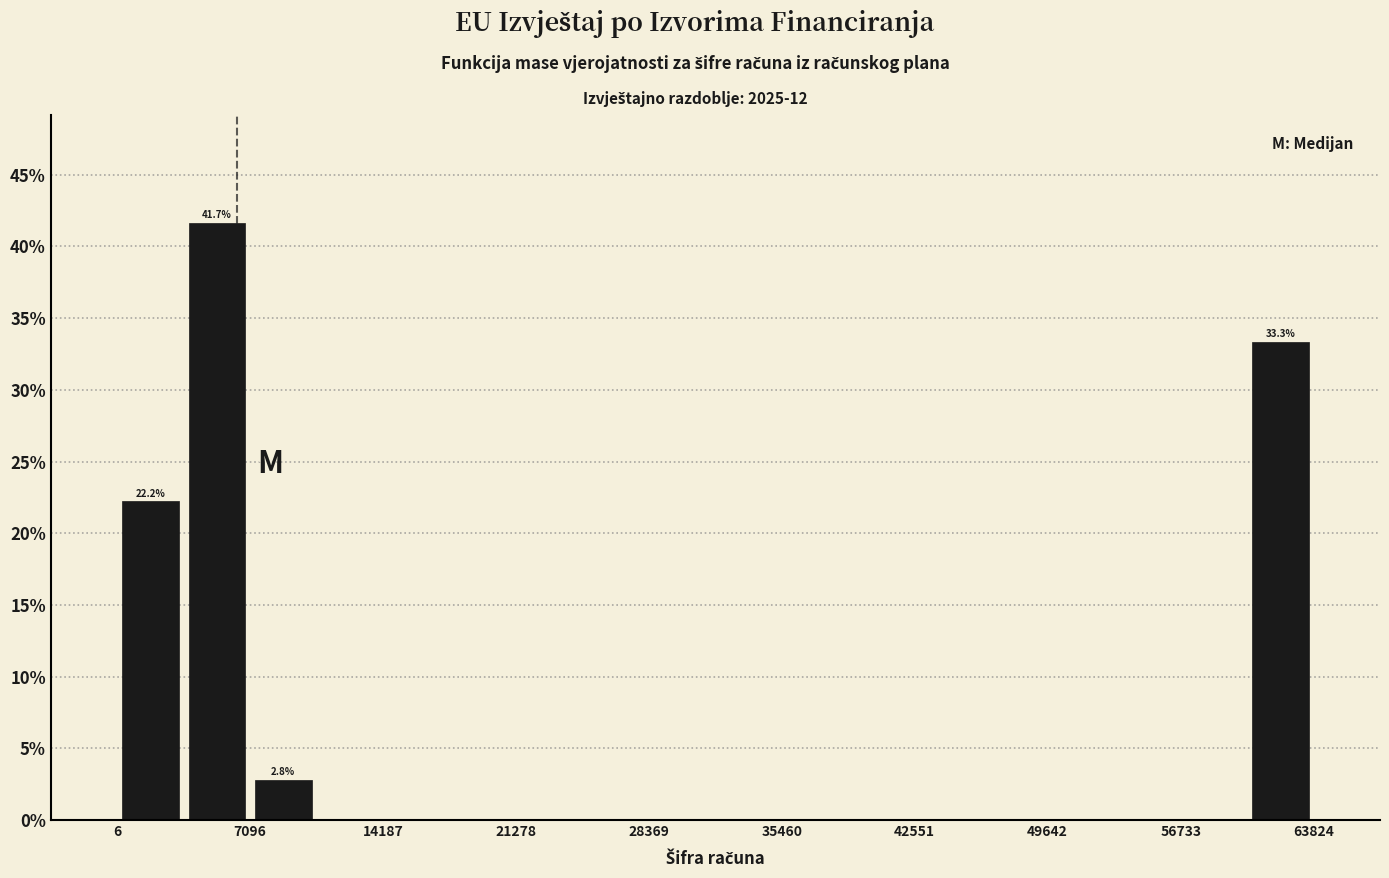

Around what value on the x-axis is the tallest bar? Give the approximate position of its centre, as read against the axis.

5000